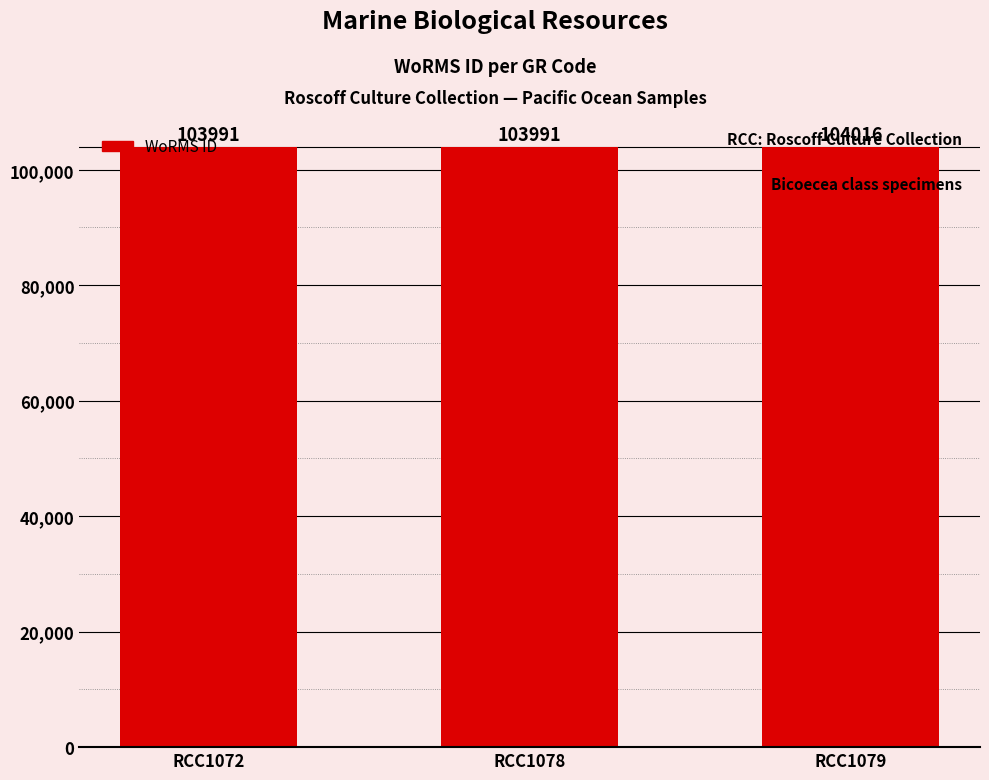

What value does the data have at RCC1079?

104016